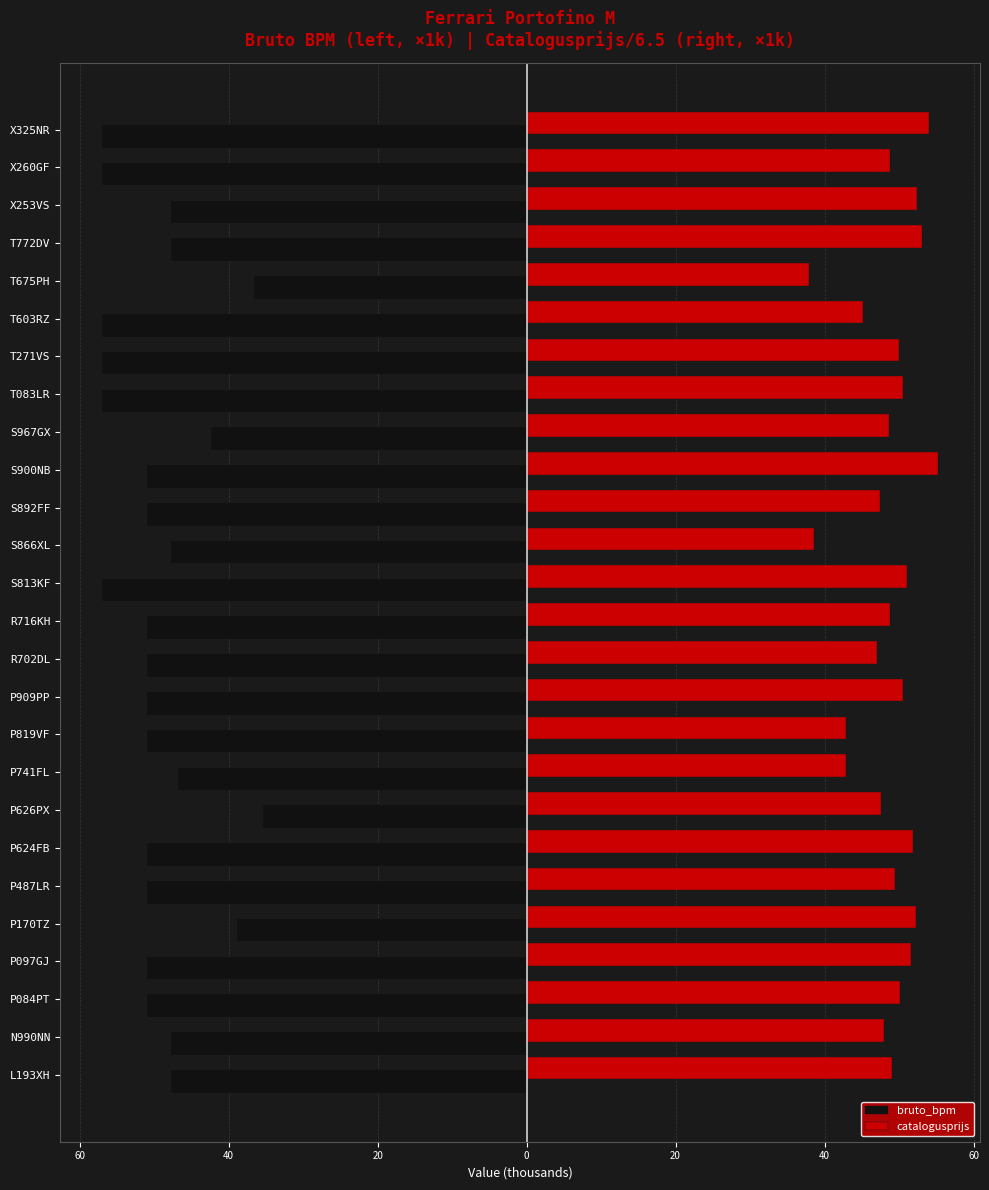

What is the difference between the second highest and second lowest values in the catalogusprijs series?

15.4